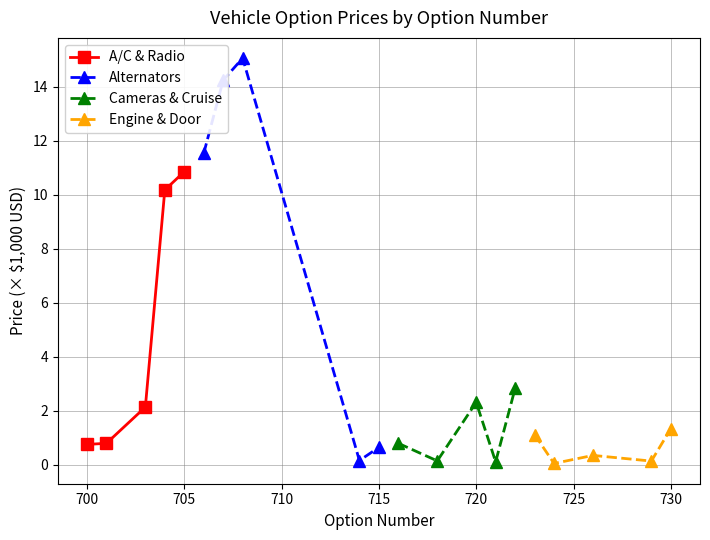

What is the minimum value for A/C & Radio?

0.7